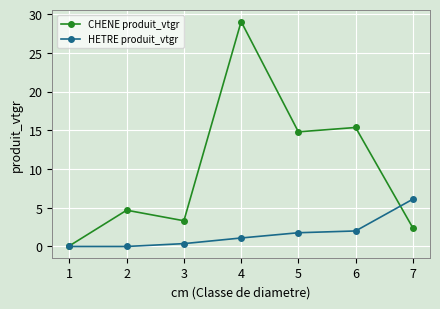

Reading right to left, transcribe all the data shown in this chart.

CHENE produit_vtgr: 7=2.4	6=15.4	5=14.8	4=29.0	3=3.3	2=4.7	1=0.1
HETRE produit_vtgr: 7=6.1	6=2.0	5=1.8	4=1.1	3=0.4	2=0.0	1=0.0